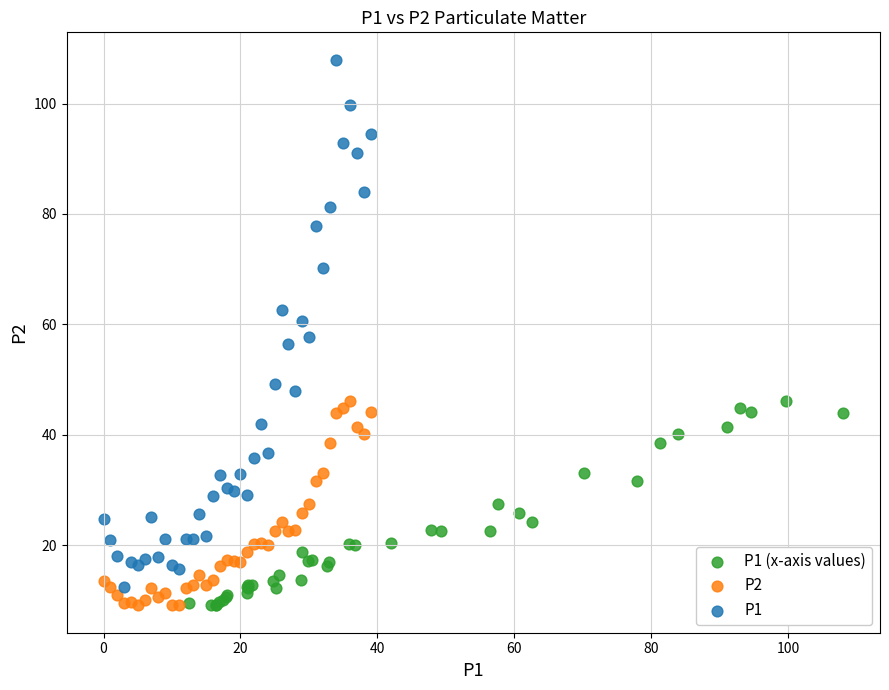

Which series reaches the maximum Y coordinate?

P1